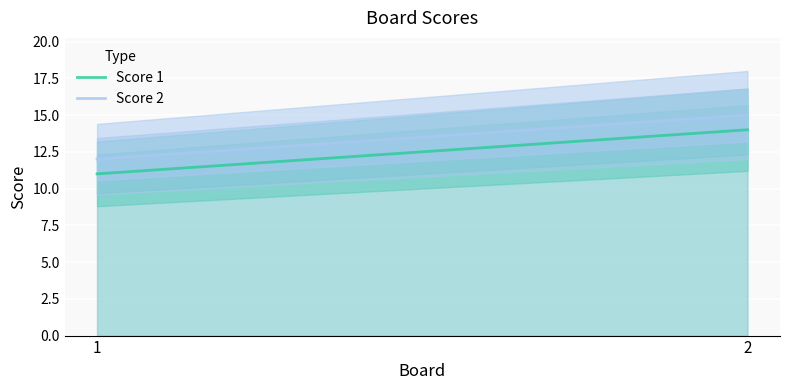

Which has a higher value, 1 or 2?

2